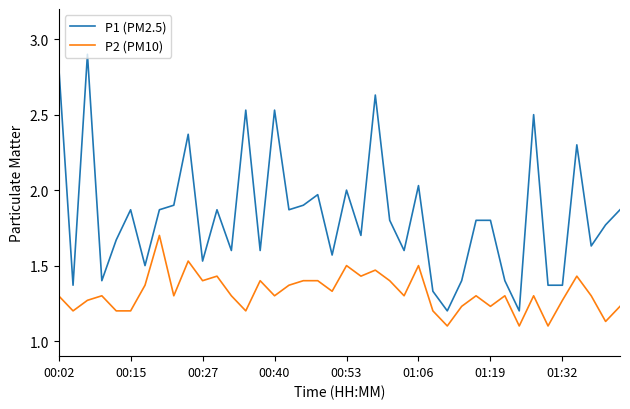

Which series has the largest total across all categories?

P1 (PM2.5)